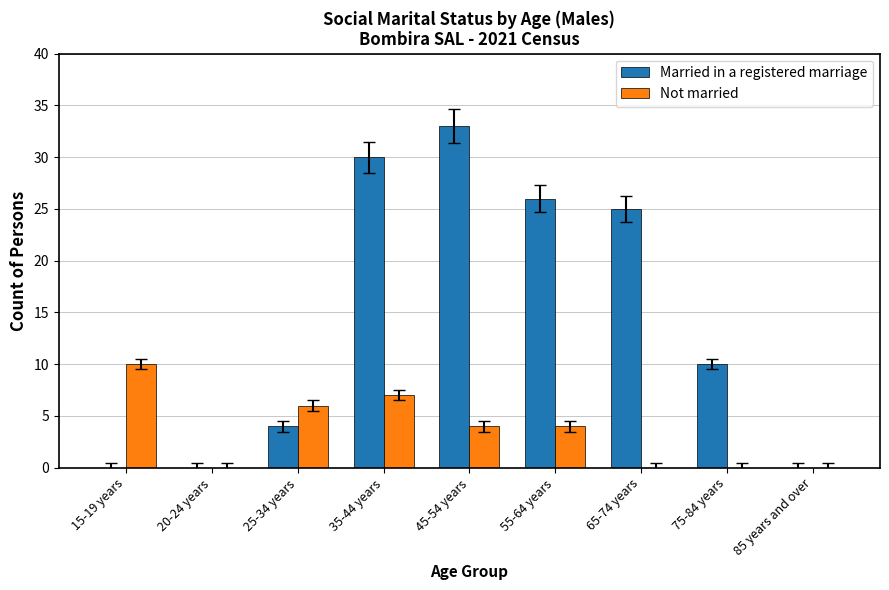

The value of Married in a registered marriage at 75-84 years is 13. True or false?

False